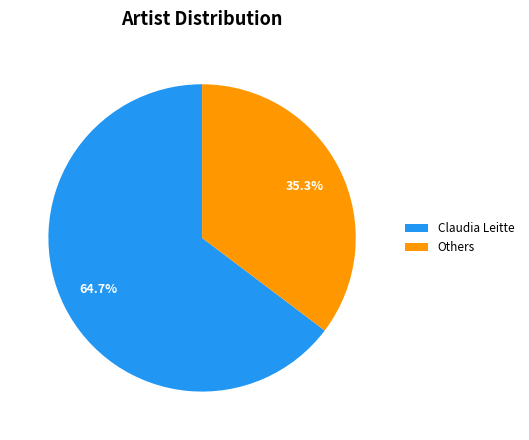

Do Others and Claudia Leitte together represent more than half of the pie?

Yes